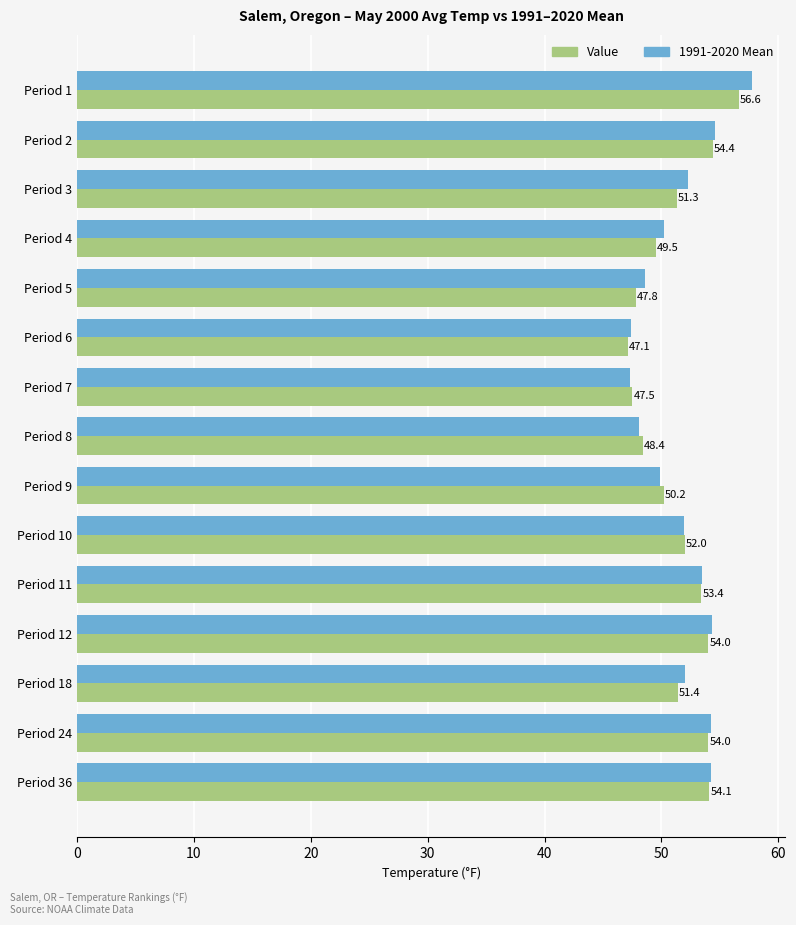

True or false: 1991-2020 Mean has a value of 48.1 at Period 8.

True